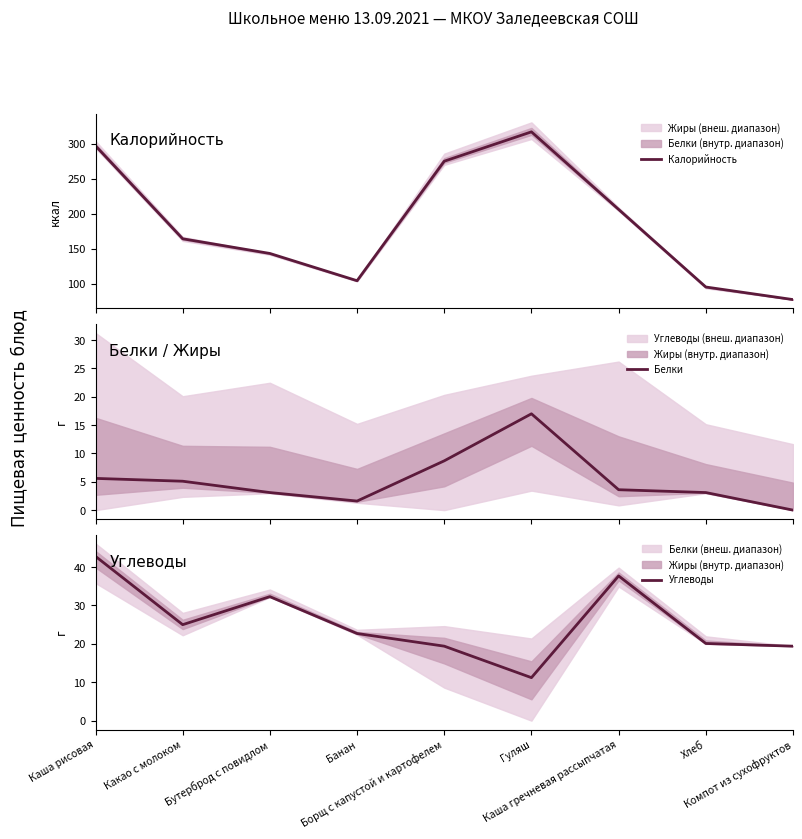

List the labels in order of Белки value, smallest first.

Компот из сухофруктов, Банан, Бутерброд с повидлом, Хлеб, Каша гречневая рассыпчатая, Какао с молоком, Каша рисовая, Борщ с капустой и картофелем, Гуляш